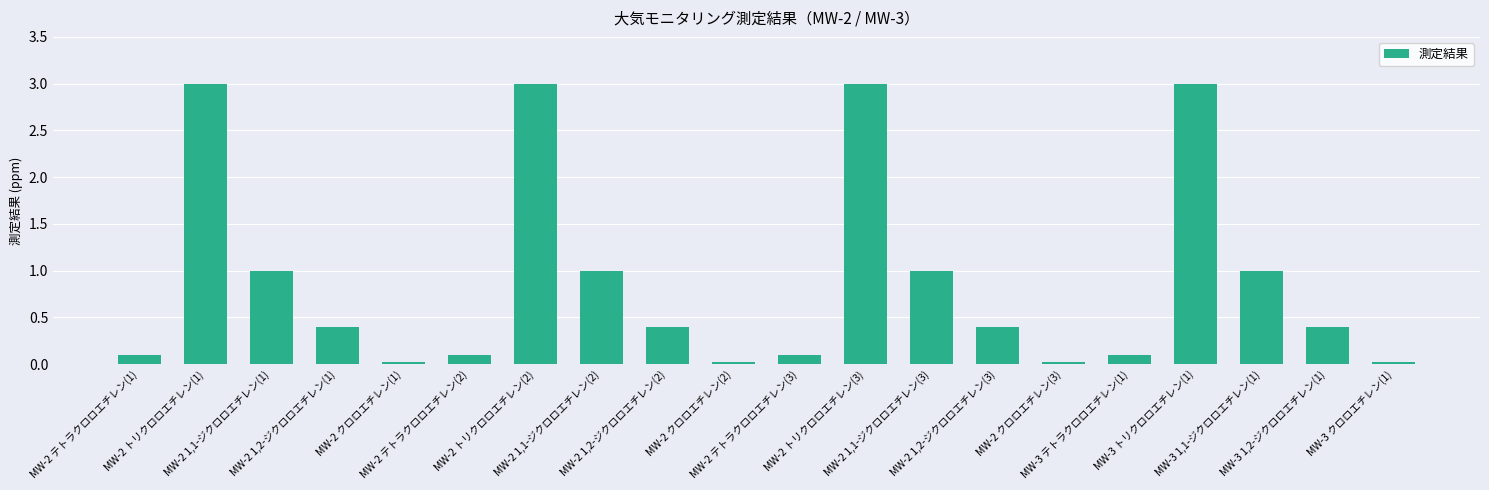

Which has a higher value, MW-3 テトラクロロエチレン(1) or MW-2 トリクロロエチレン(2)?

MW-2 トリクロロエチレン(2)